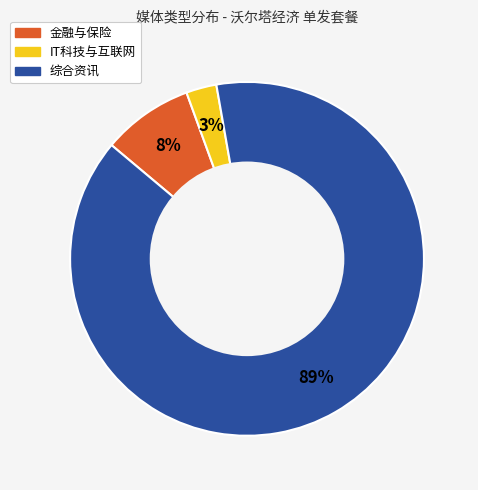

What is the smallest slice in the pie chart?

IT科技与互联网